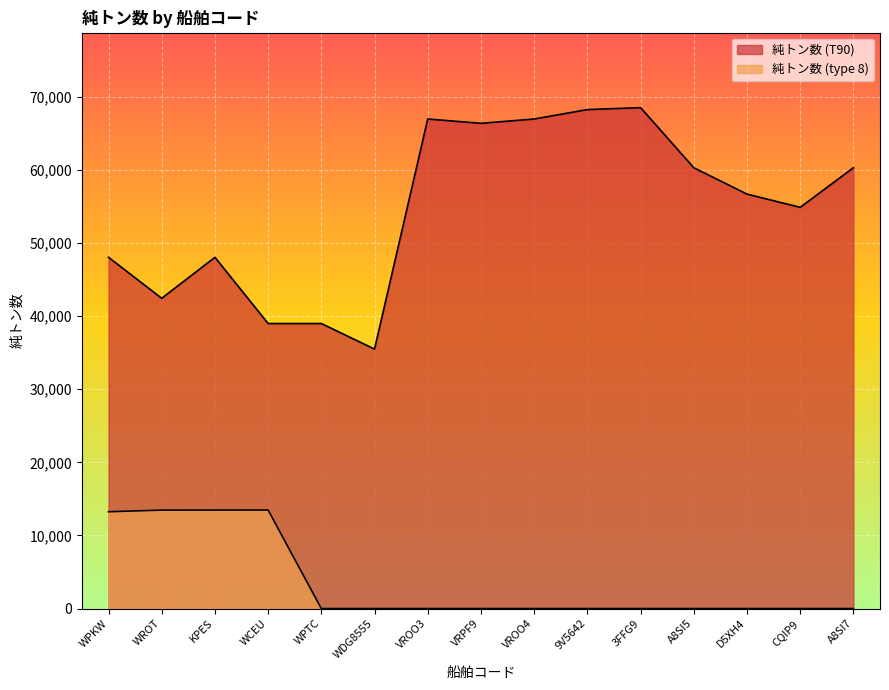

What is the sum of all 純トン数 (type 8) values?

53664